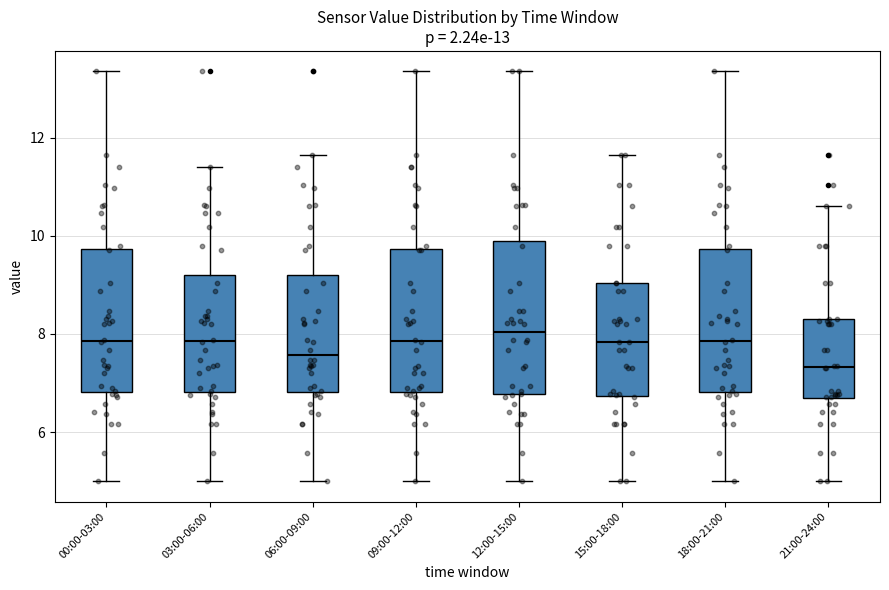

Which box has the lowest median line?

21:00-24:00